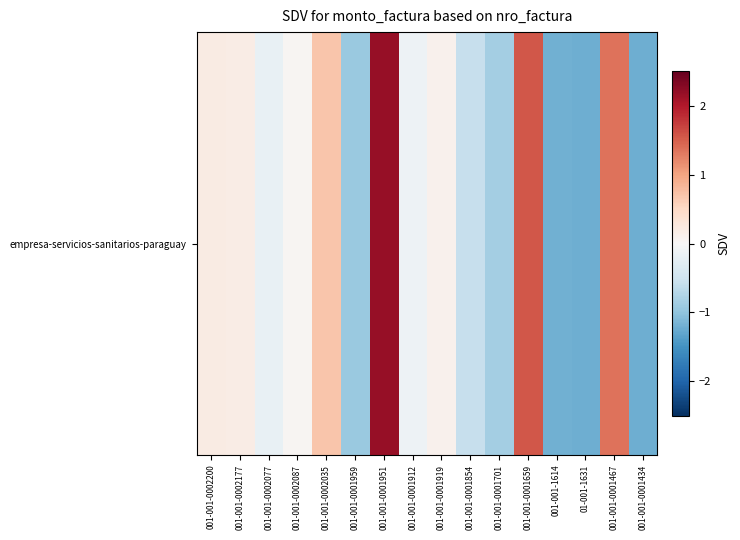

Rank the categories by value from lowest to highest.

001-001-0001434, 01-001-1631, 001-001-1614, 001-001-0001959, 001-001-0001701, 001-001-0001854, 001-001-0002077, 001-001-0001912, 001-001-0002087, 001-001-0001919, 001-001-0002177, 001-001-0002200, 001-001-0002035, 001-001-0001467, 001-001-0001659, 001-001-0001951